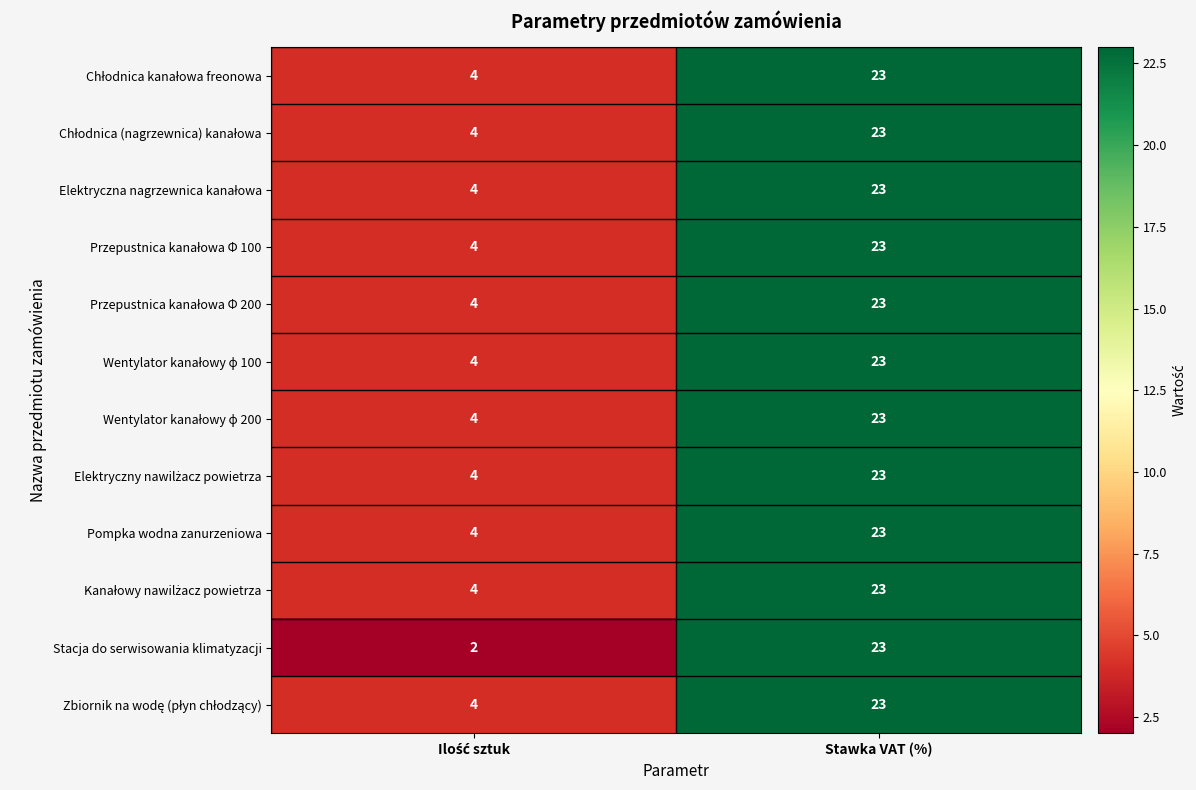

How many categories are shown in the chart?

2